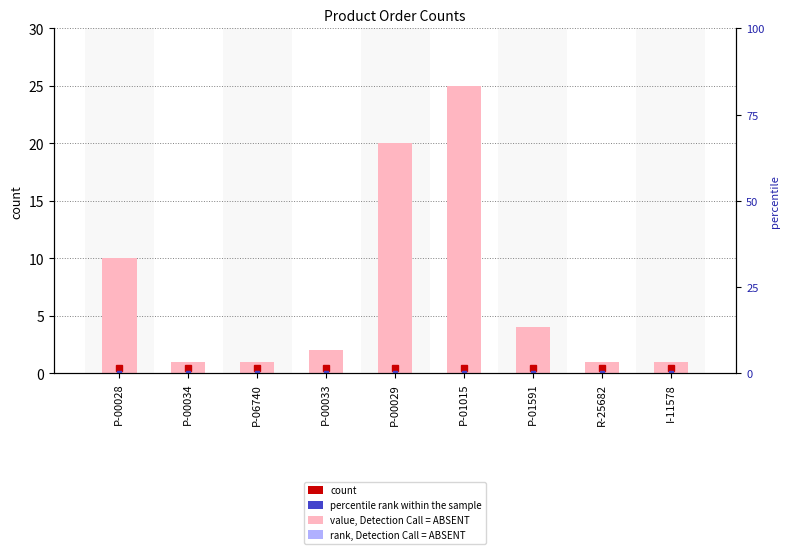

Reading right to left, list all the values displayed in this chart.

1	1	4	25	20	2	1	1	10